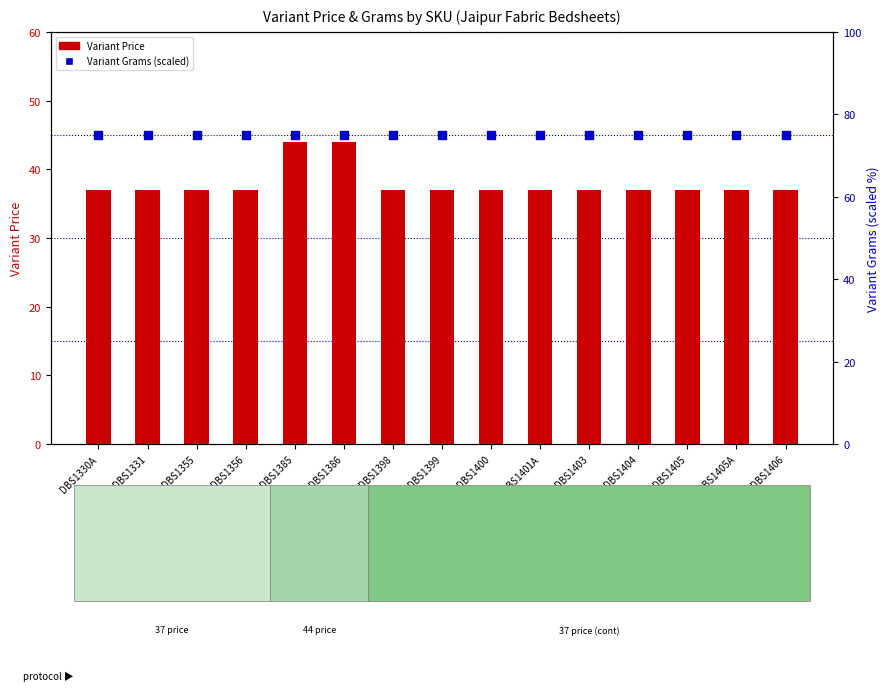

Is the value of Variant Price at DBS1405 greater than the value of Variant Grams (scaled) at DBS1401A?

No